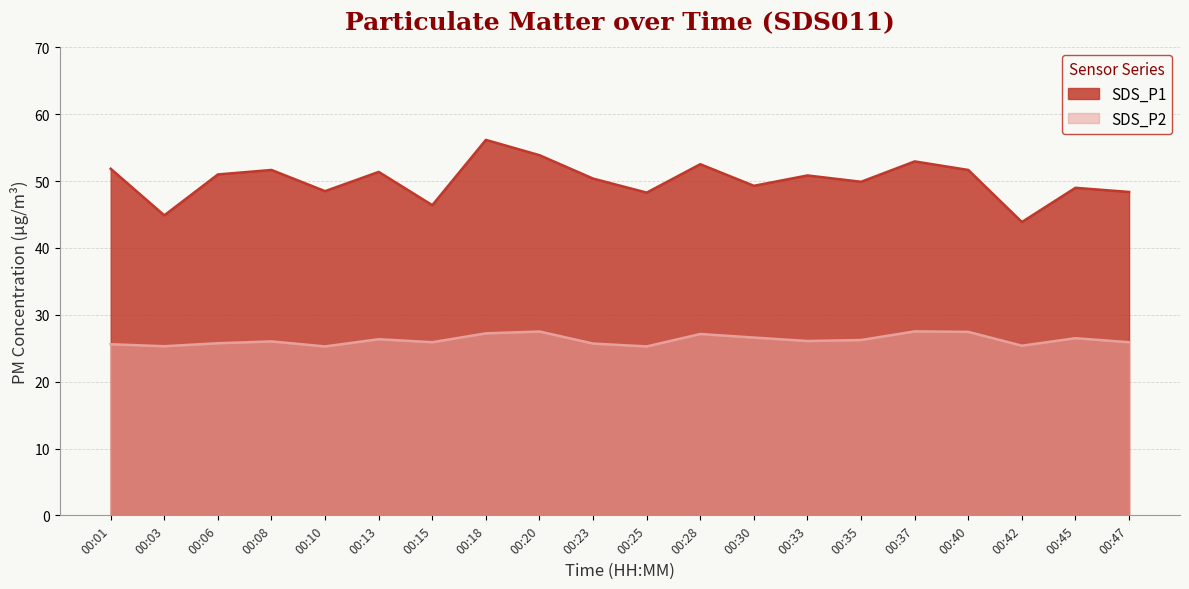

List the labels in order of SDS_P2 value, largest first.

00:37, 00:20, 00:40, 00:18, 00:28, 00:30, 00:45, 00:13, 00:35, 00:33, 00:08, 00:15, 00:47, 00:06, 00:23, 00:01, 00:42, 00:03, 00:10, 00:25